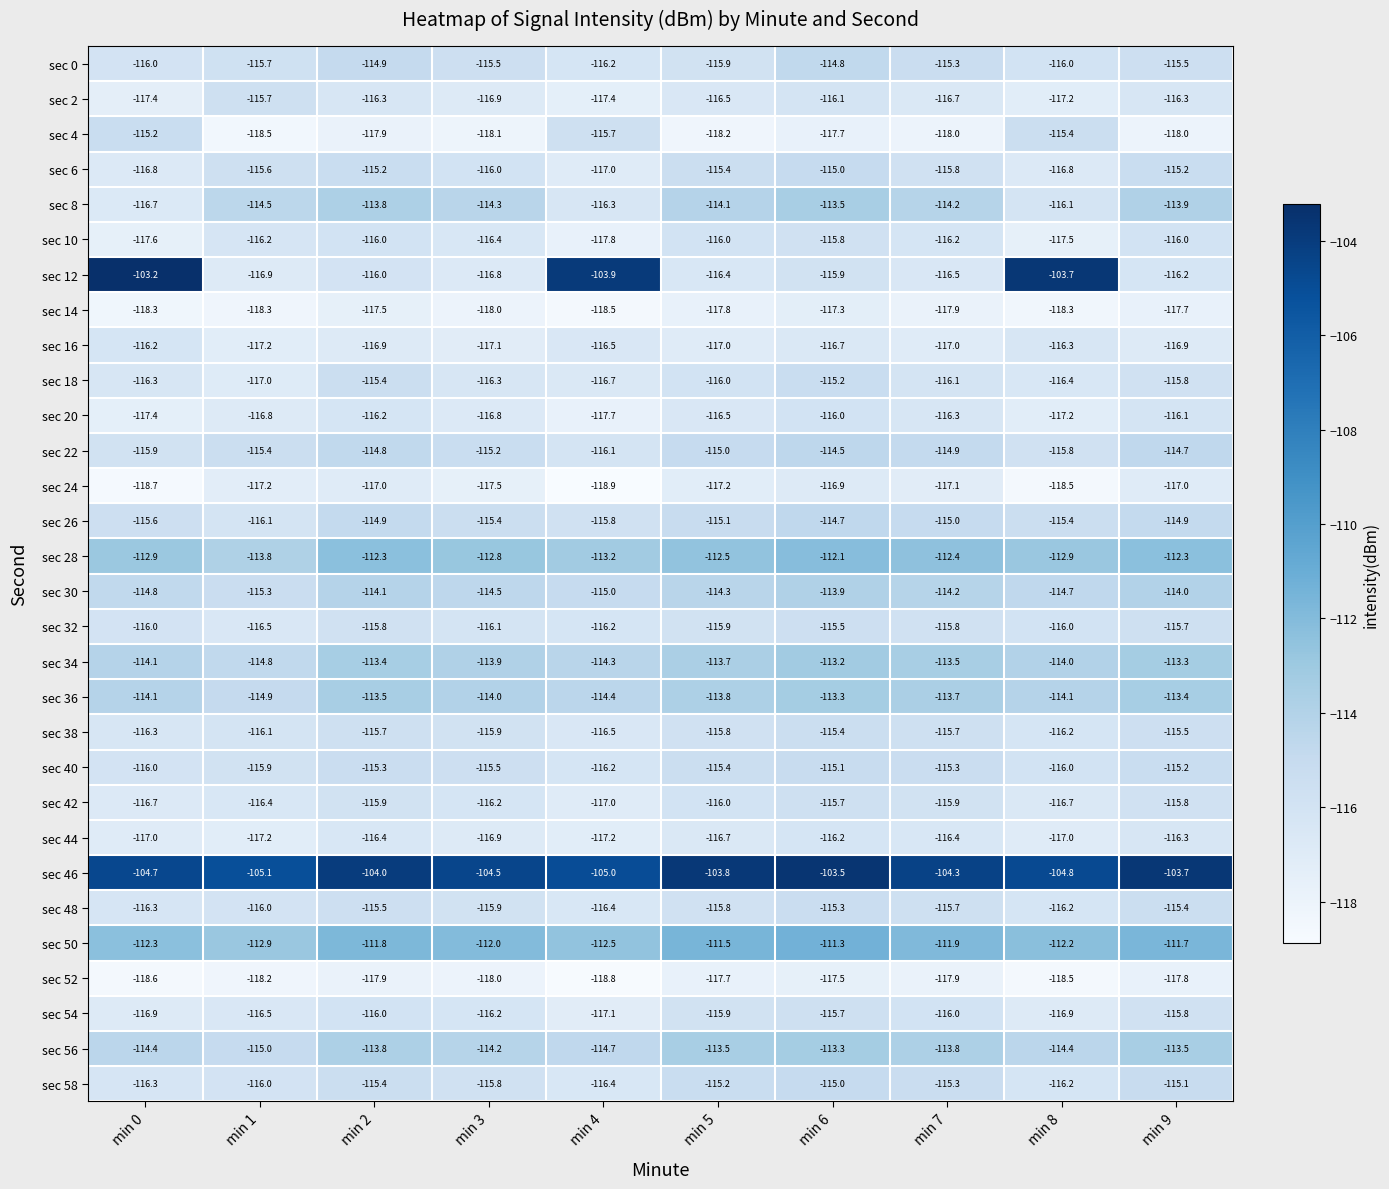

At how many categories does at least one series exceed -117?

10